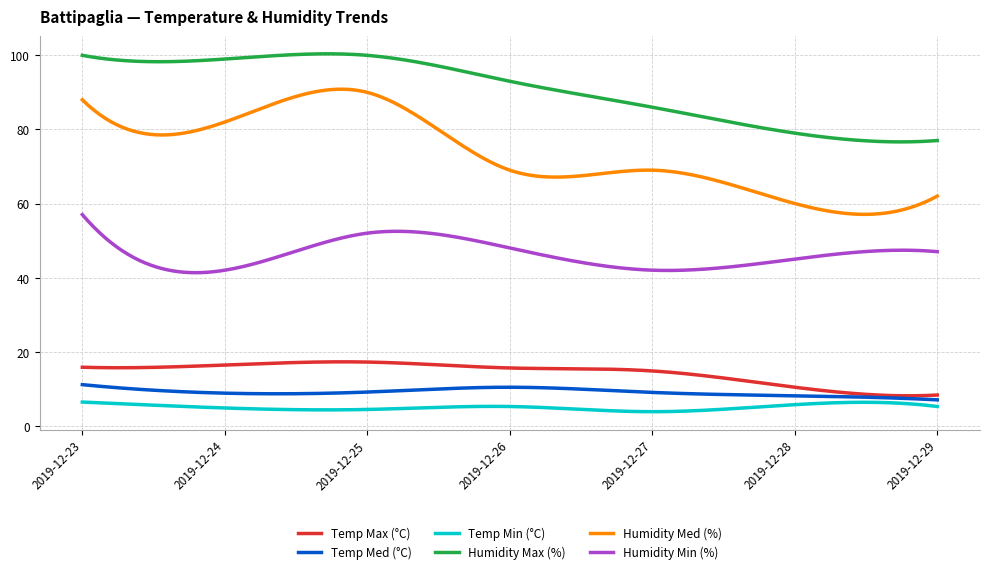

Rank the series by their maximum value, from highest to lowest.

Humidity Max (%), Humidity Med (%), Humidity Min (%), Temp Max (°C), Temp Med (°C), Temp Min (°C)